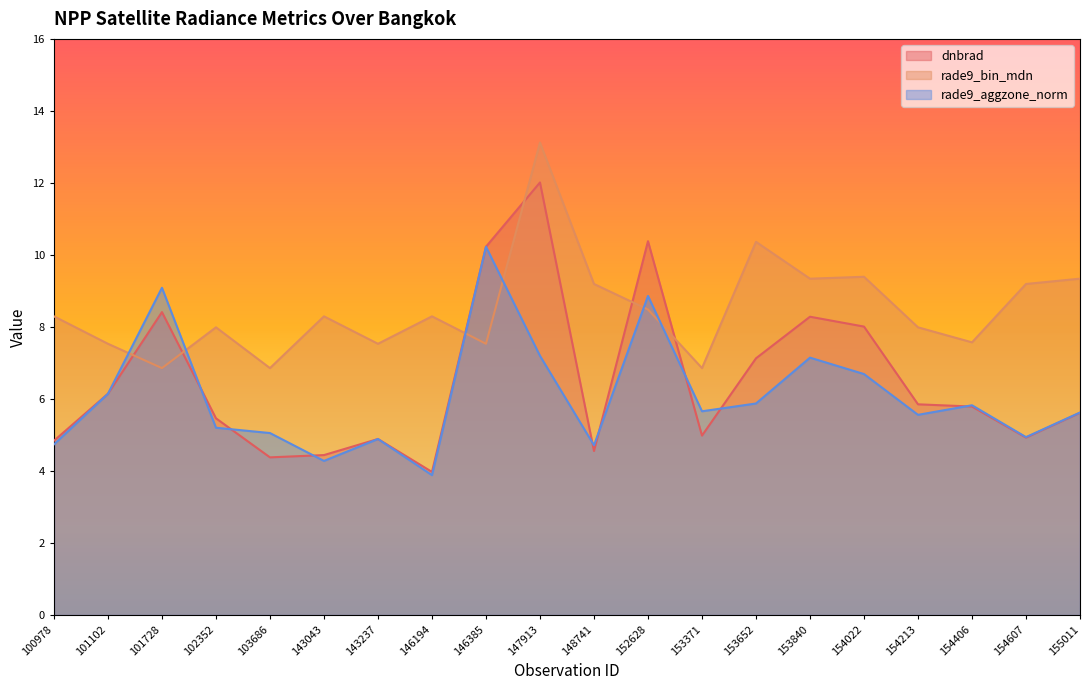

What is the difference between the maximum and second lowest values in the rade9_bin_mdn series?

6.3